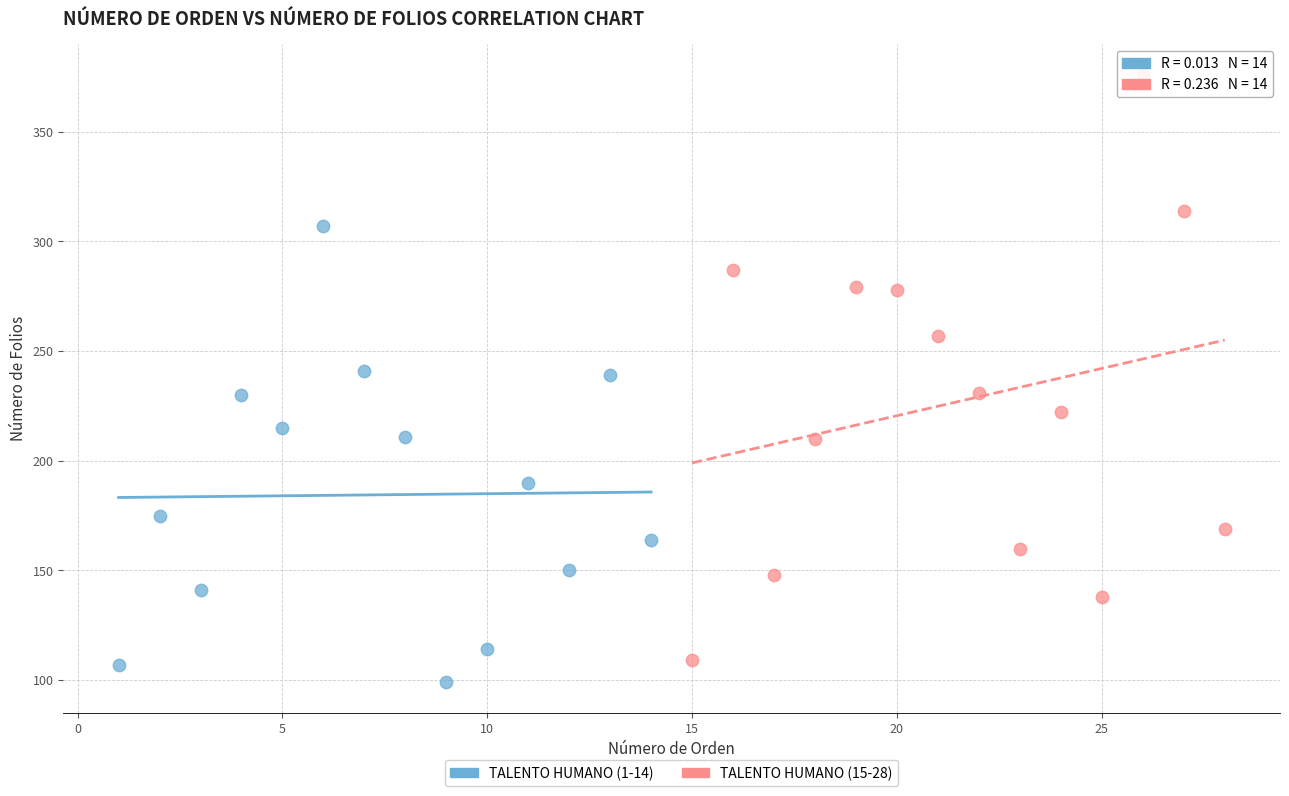

Which series has the largest Y range (max minus min)?

TALENTO HUMANO (15-28)